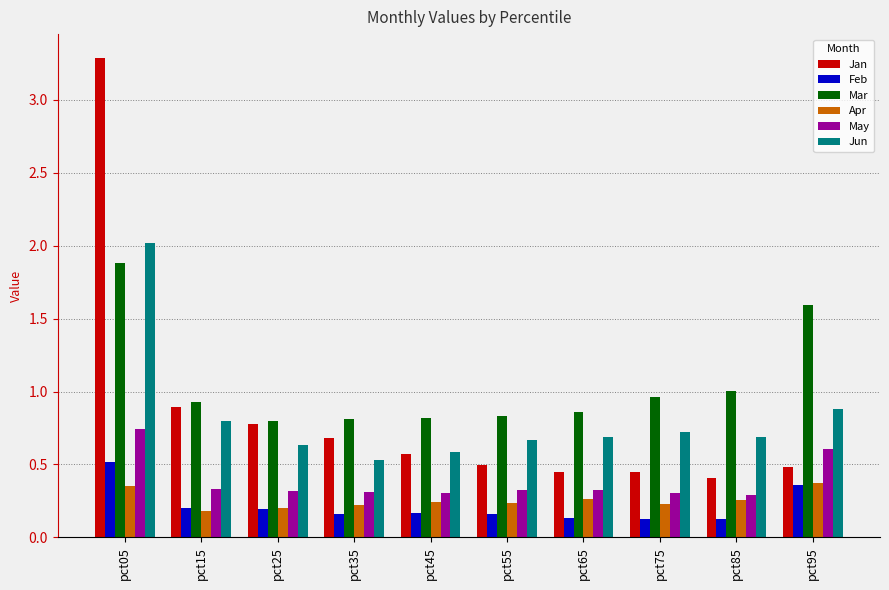

Which series has the largest range (max minus min)?

Jan